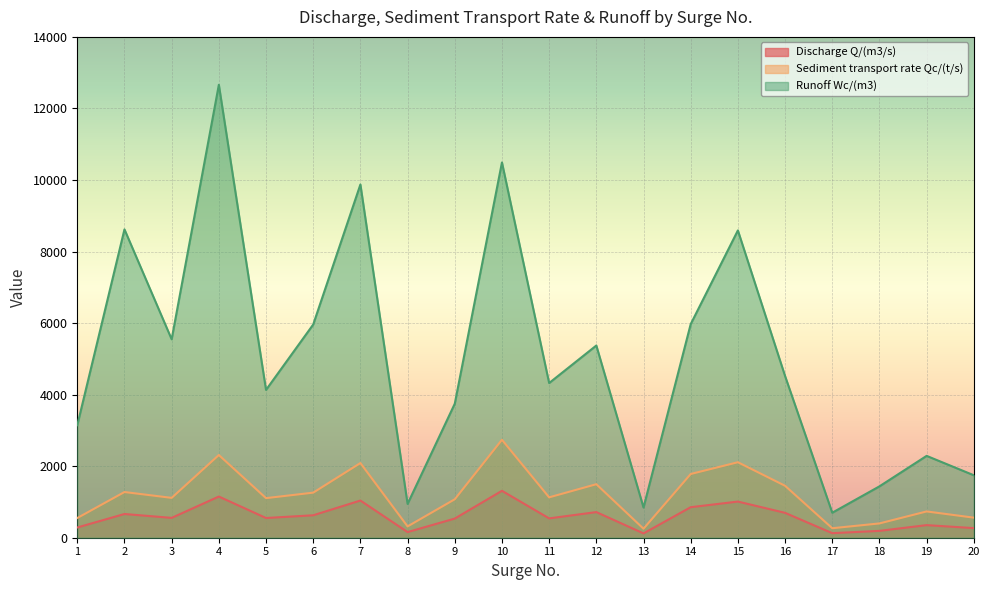

Rank the series at 16 from highest to lowest value.

Runoff Wc/(m3), Sediment transport rate Qc/(t/s), Discharge Q/(m3/s)